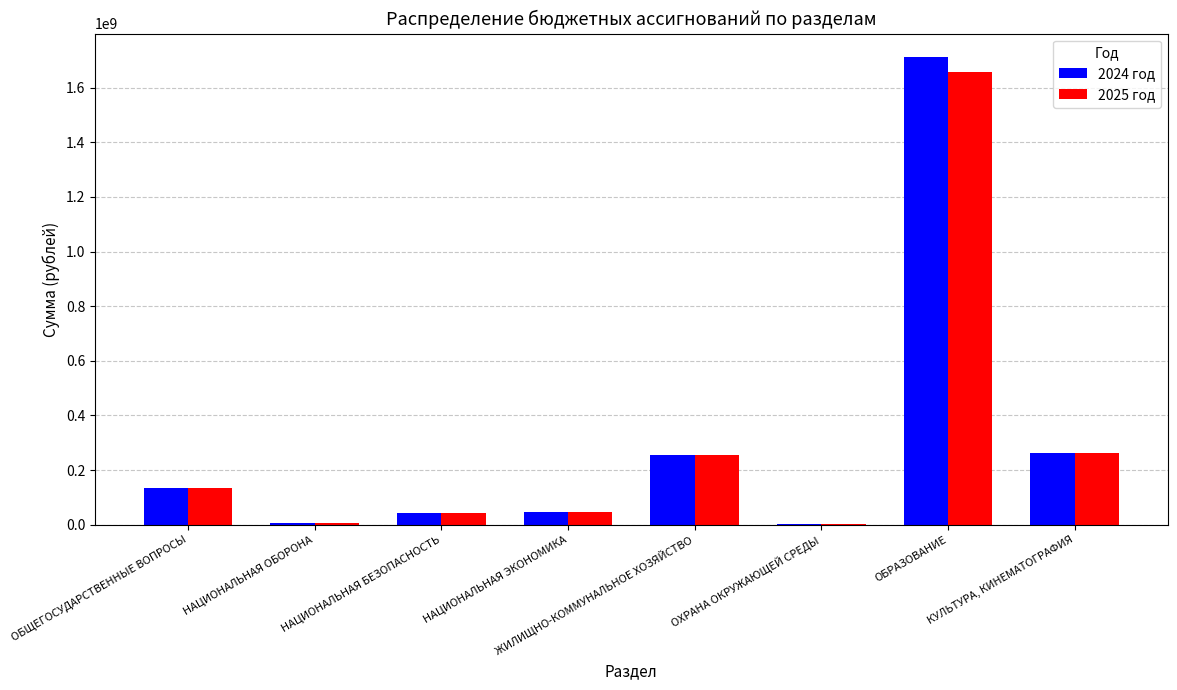

Which label corresponds to the largest value in the chart?

ОБРАЗОВАНИЕ